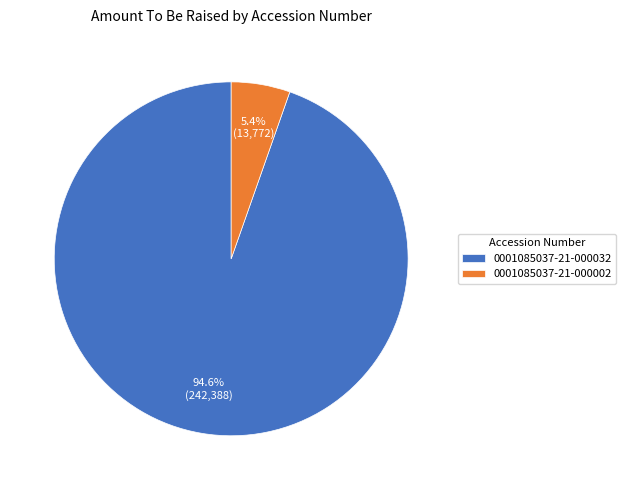

To the nearest percent, what is the average slice percentage?

50%